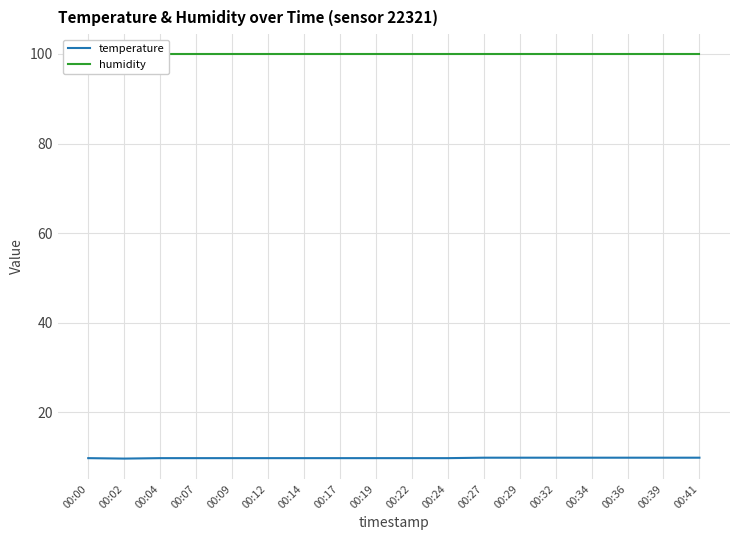

What is the difference between the second highest and second lowest values in the temperature series?

0.1